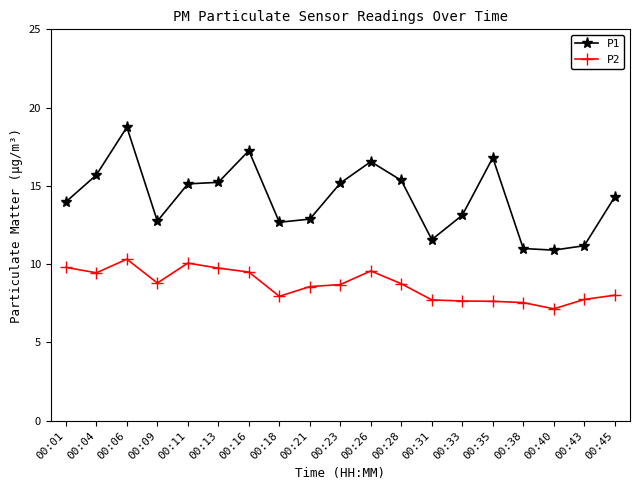

Which series has the largest total across all categories?

P1